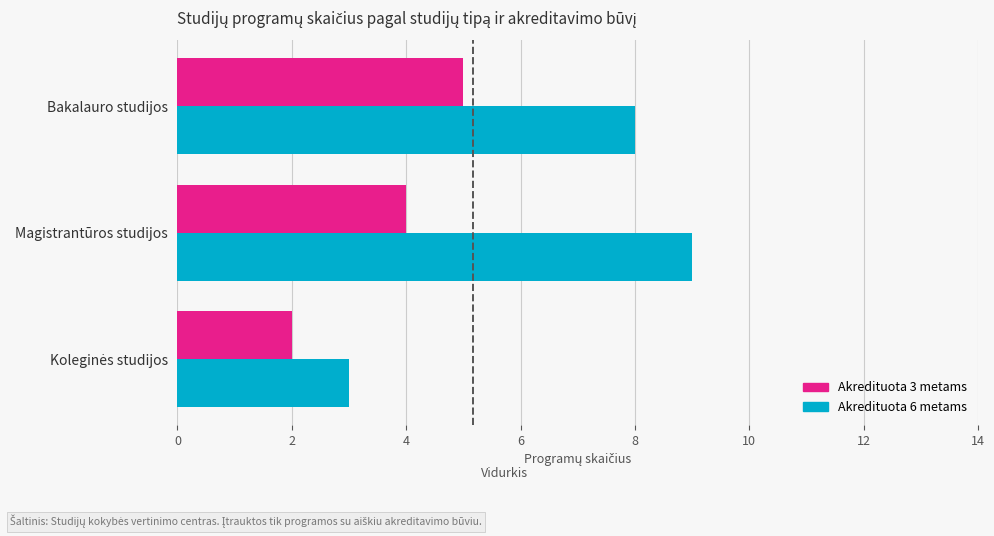

True or false: Akredituota 6 metams has a value of 13 at Bakalauro studijos.

False